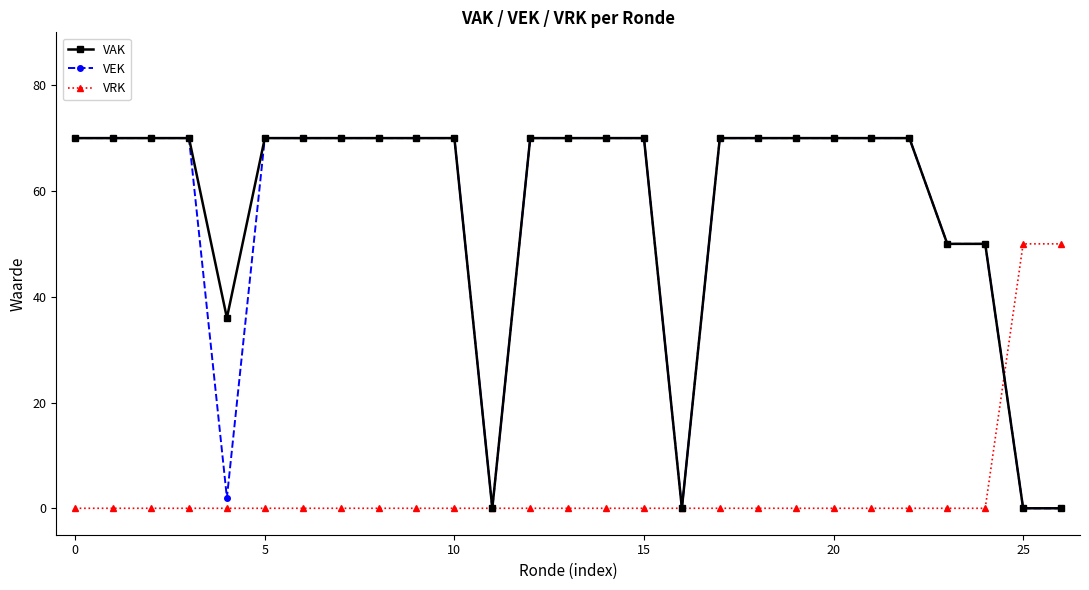

What is the value of the VAK point at the 15th from the left?

70